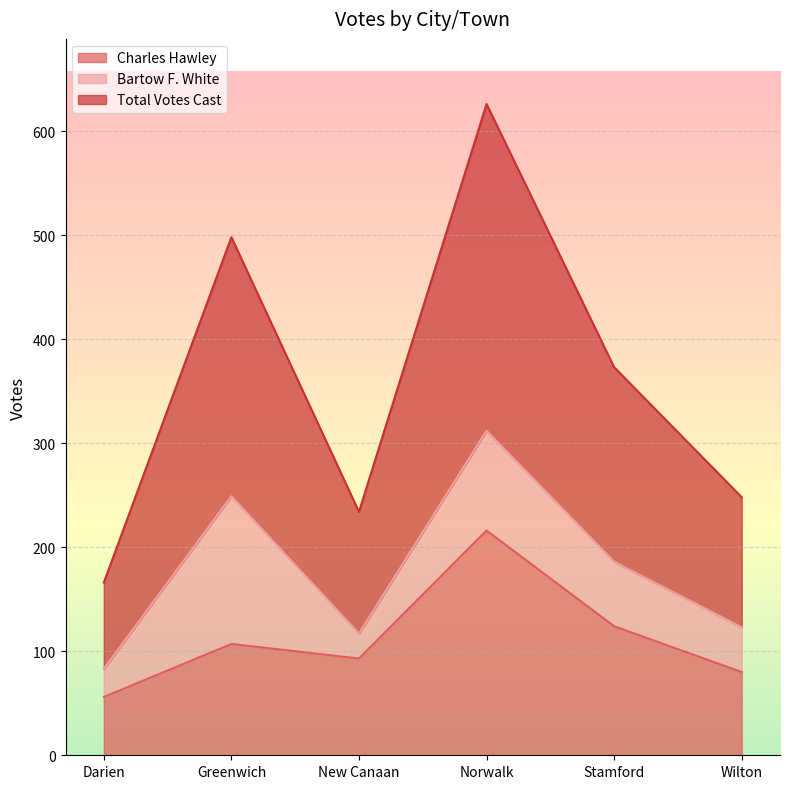

True or false: Total Votes Cast and Charles Hawley intersect in this chart.

False